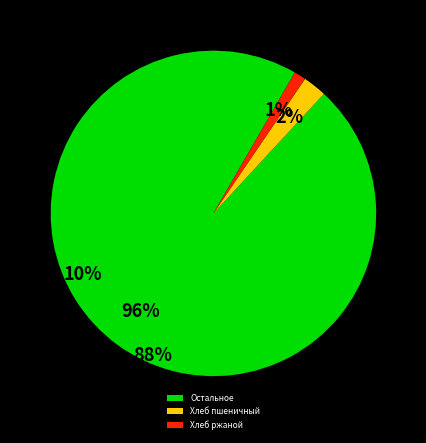

Is it true that Хлеб ржаной is 11% of the pie?

False